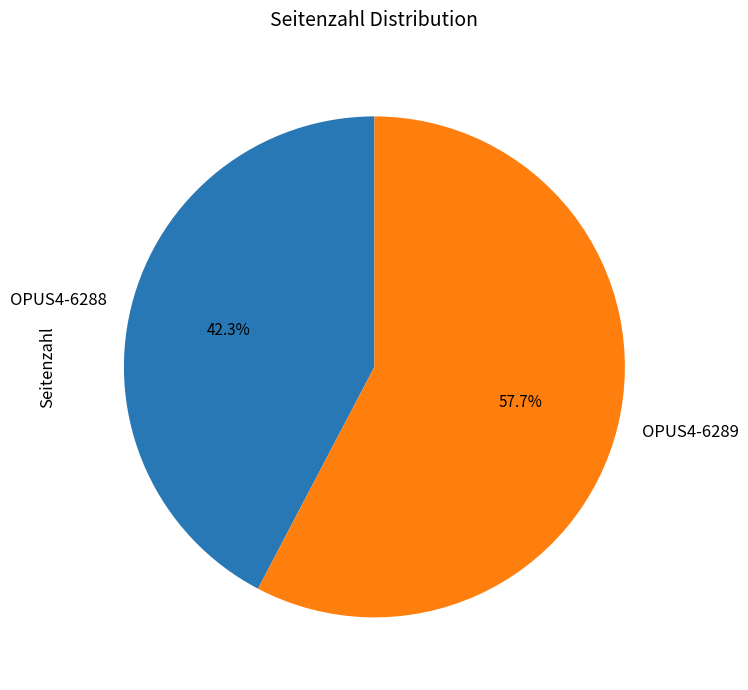

What is the ratio of the value at OPUS4-6289 to the value at OPUS4-6288?

1.4